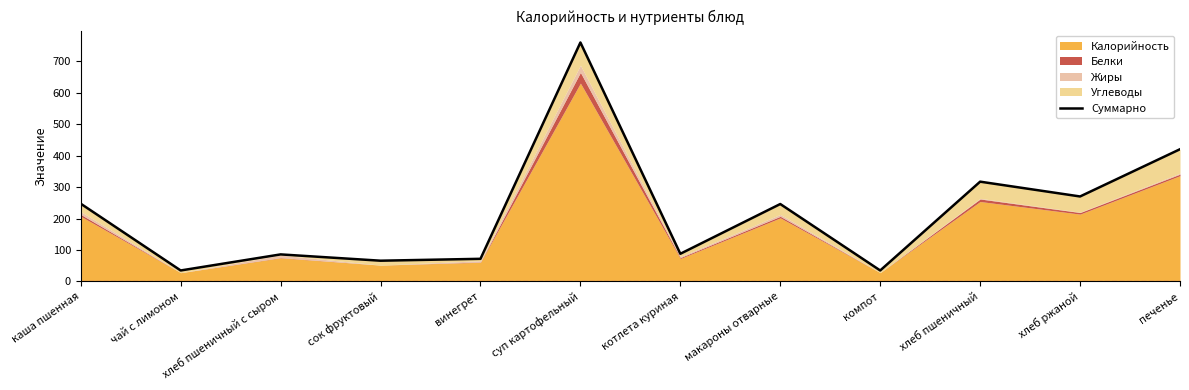

Reading left to right, transcribe all the data shown in this chart.

каша пшенная=247	чай с лимоном=35	хлеб пшеничный с сыром=86	сок фруктовый=66	винегрет=72	суп картофельный=759	котлета куриная=88	макароны отварные=246	компот=35	хлеб пшеничный=317	хлеб ржаной=270	печенье=420